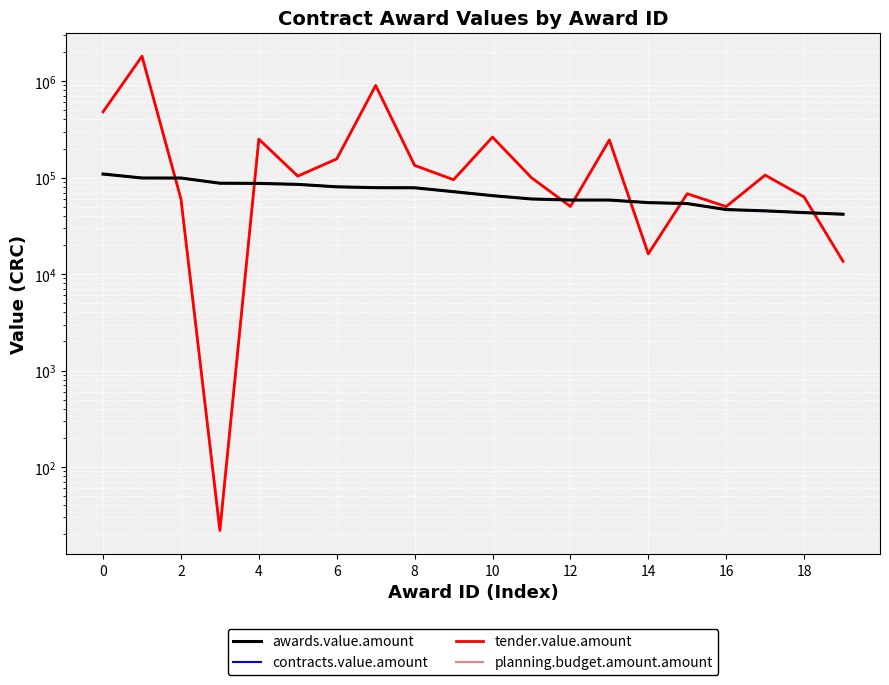

What is the label of the 14th point from the left?

13